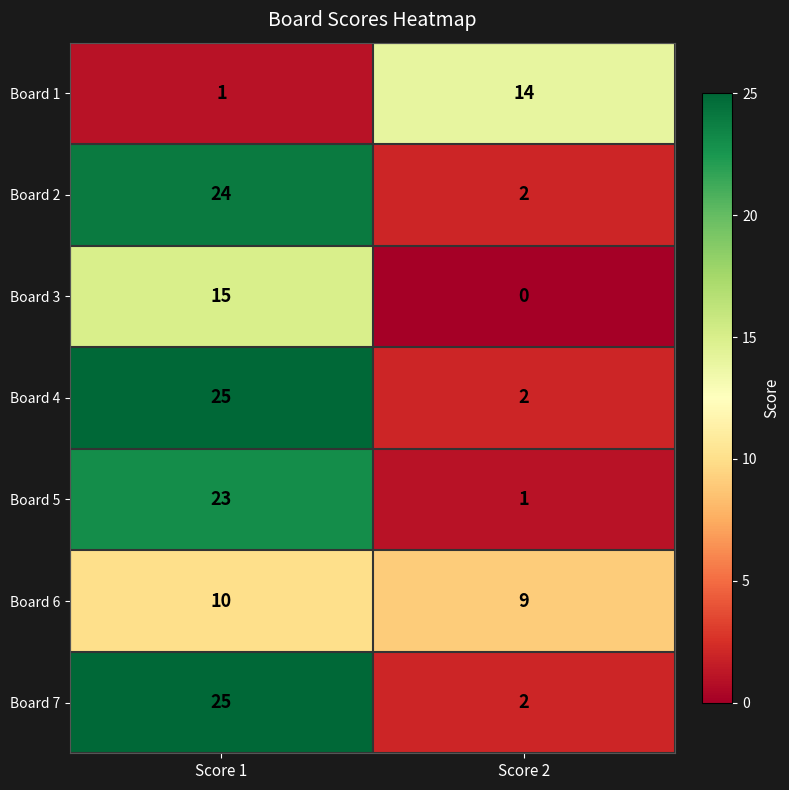

The Board 1 series shows 1 at Score 1. True or false?

True